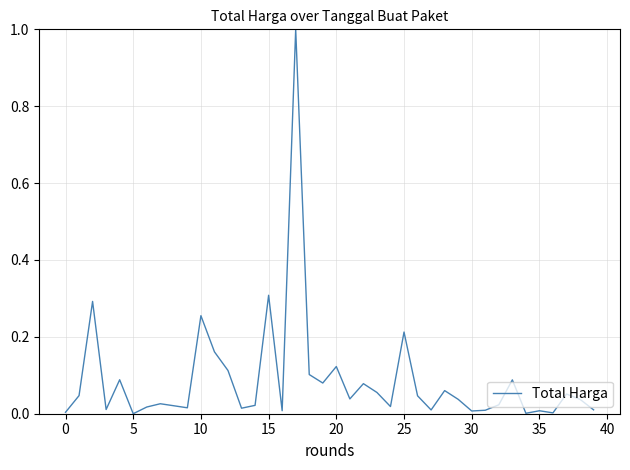

What is the difference between the maximum and minimum values?

1.0